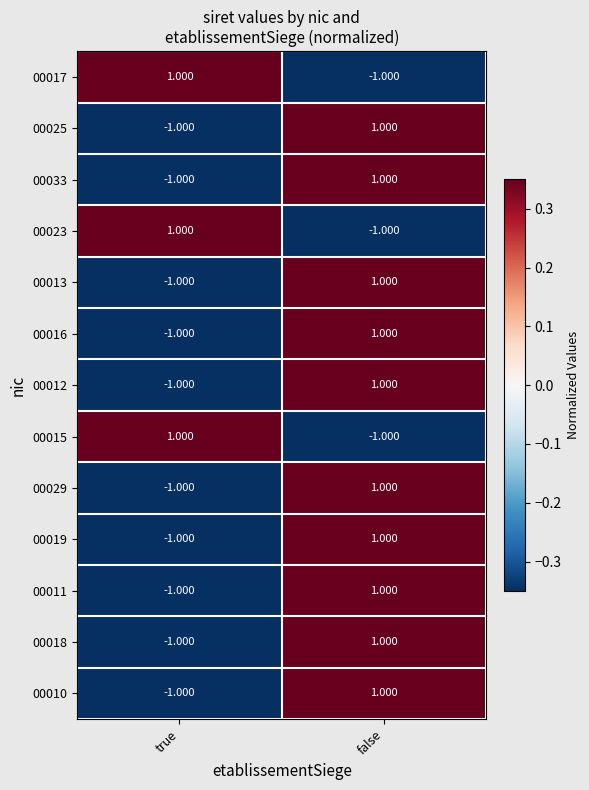

At which label does 00033 reach its minimum?

true